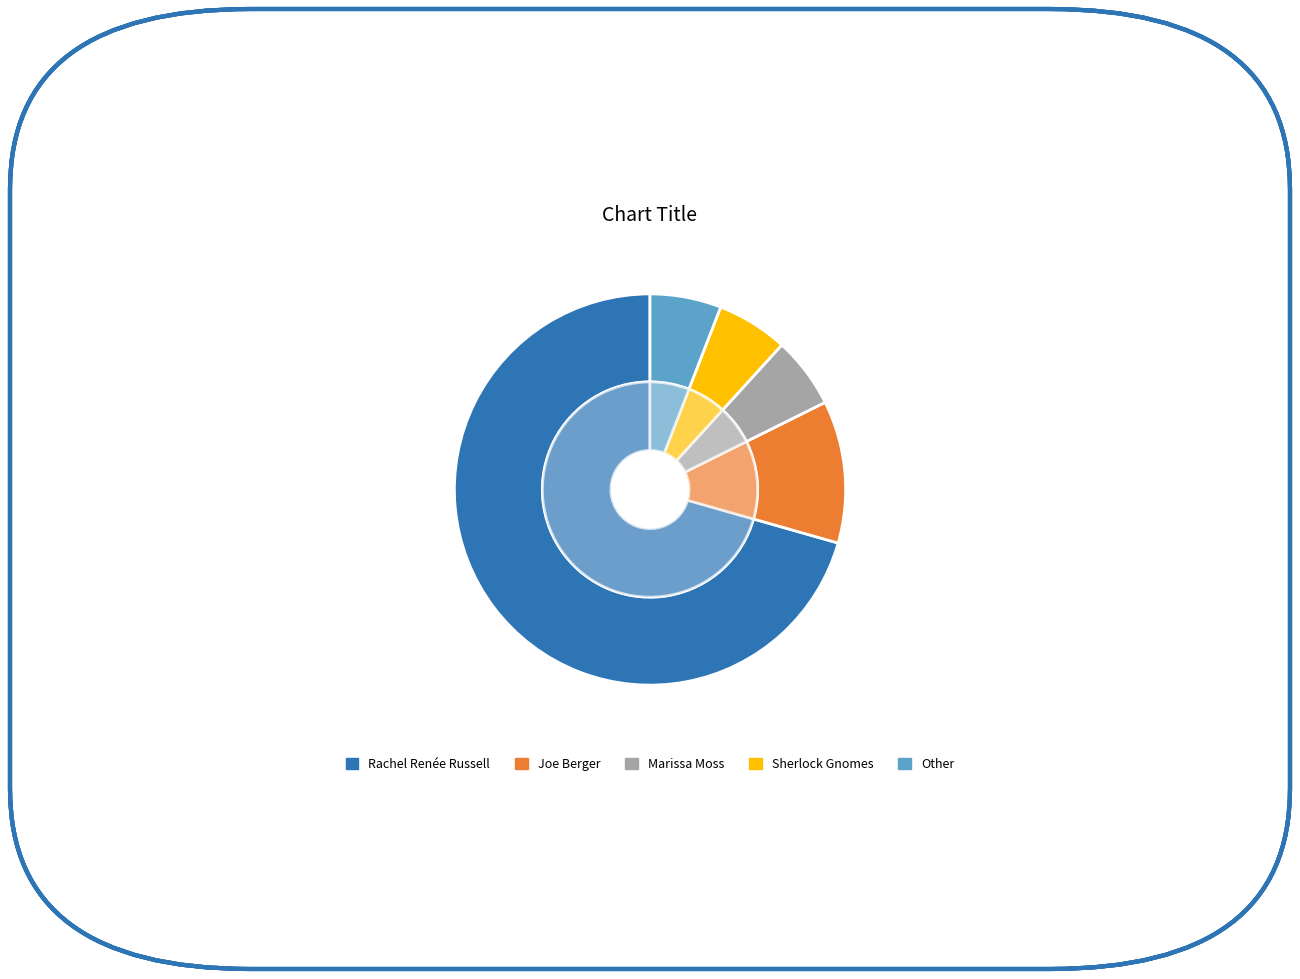

Does any single category account for the majority?

Yes